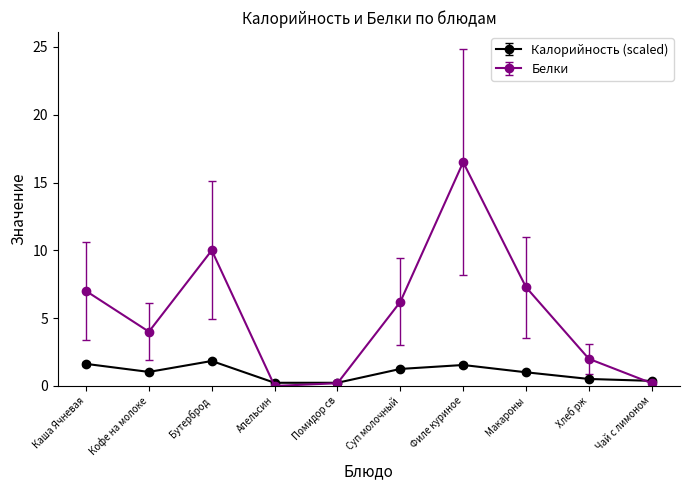

What is the greatest value displayed?

16.5